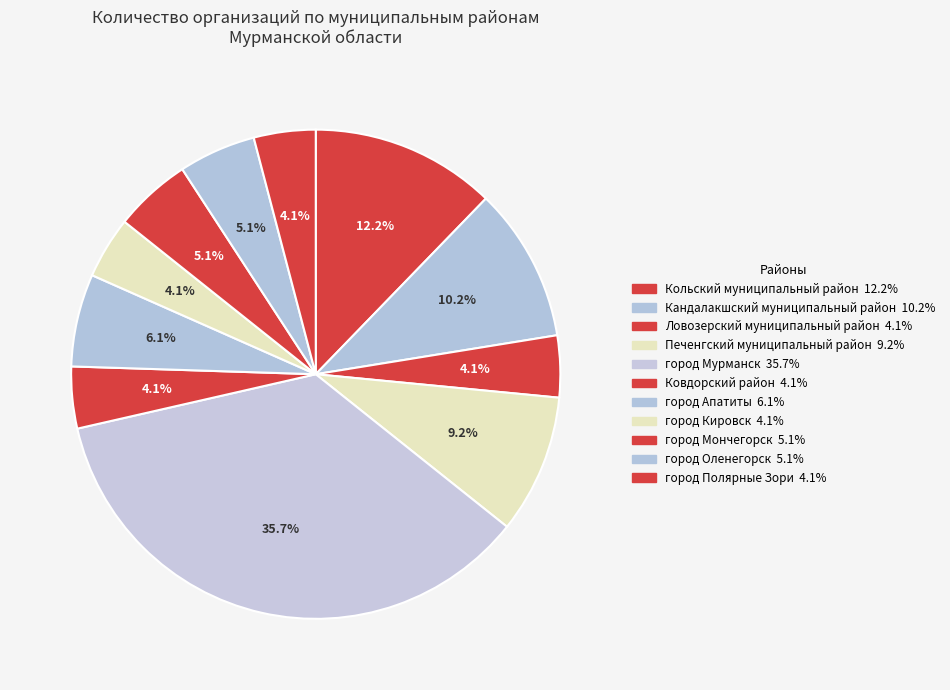

To the nearest percent, what portion does город Полярные Зори represent?

4%